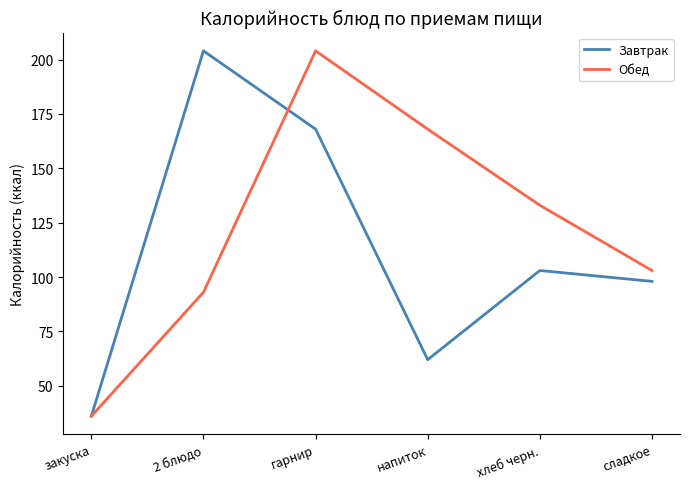

At which label does Завтрак first exceed 103?

2 блюдо